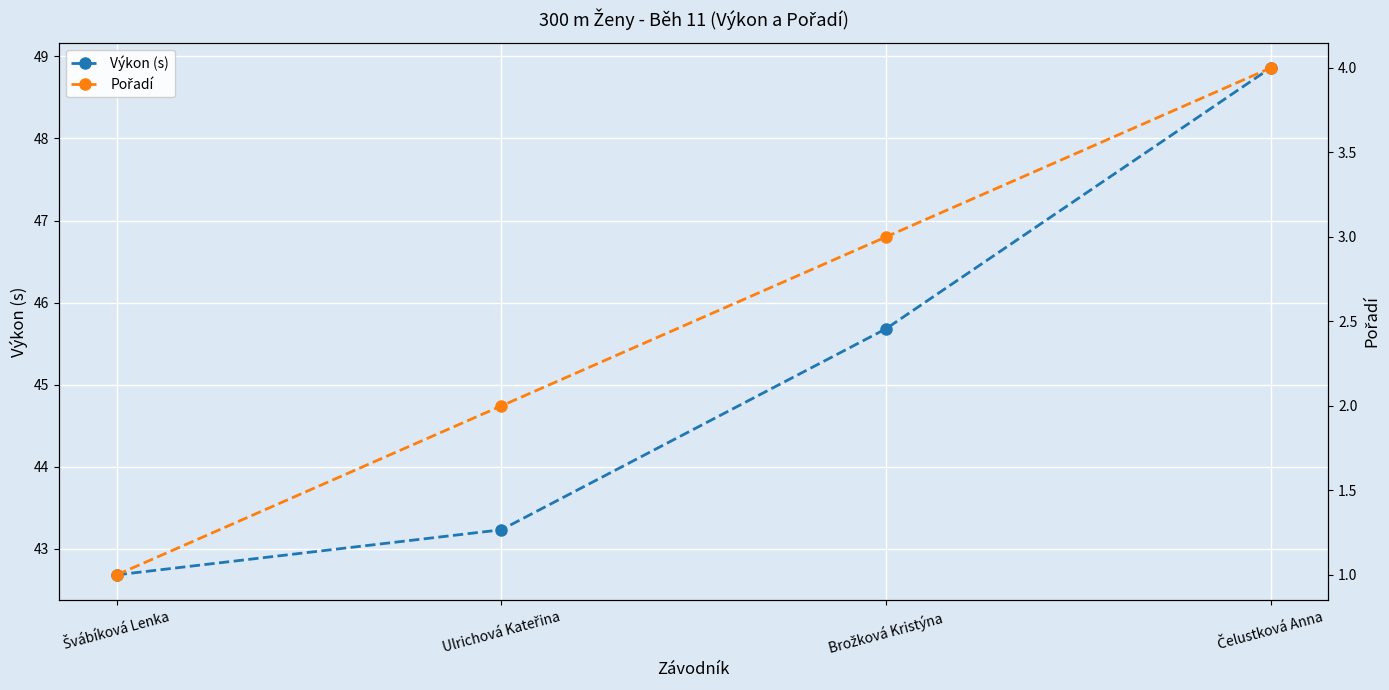

What is the maximum value shown in the chart?

48.9